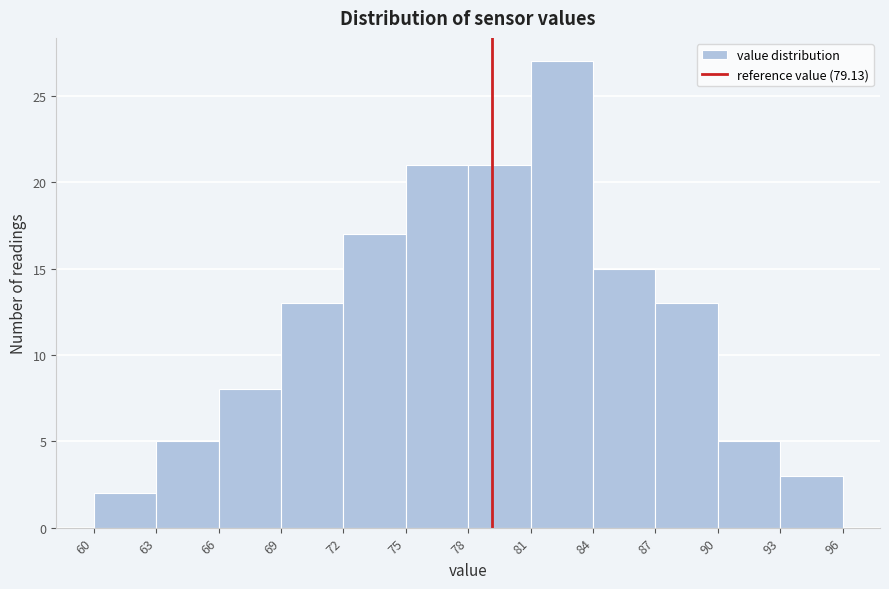

Reading left to right, transcribe this chart: for each bar, give the range it covers on the x-axis and its height. The values are not printed on the chart, so give them approximately, as read against the axis.

60 to 63: 2
63 to 66: 5
66 to 69: 8
69 to 72: 13
72 to 75: 17
75 to 78: 21
78 to 81: 21
81 to 84: 27
84 to 87: 15
87 to 90: 13
90 to 93: 5
93 to 96: 3